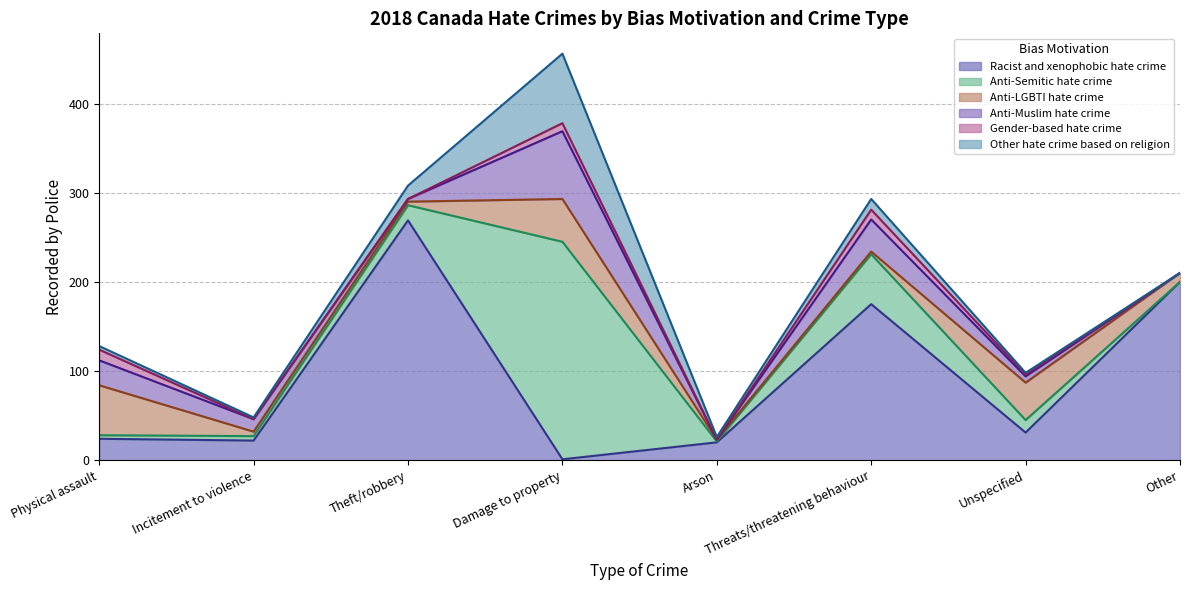

At how many categories does at least one series exceed 61?

4